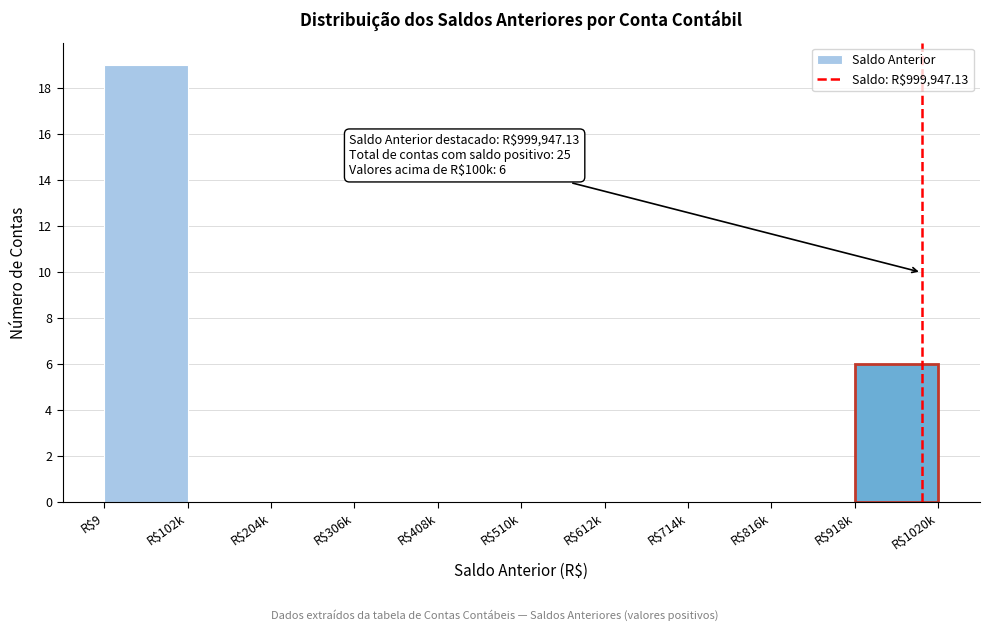

Which label corresponds to the largest value in the chart?

R$9